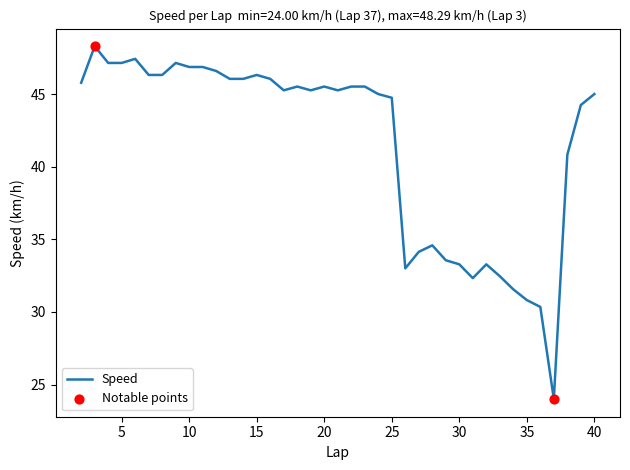

What is the difference between the maximum and minimum values?

24.3